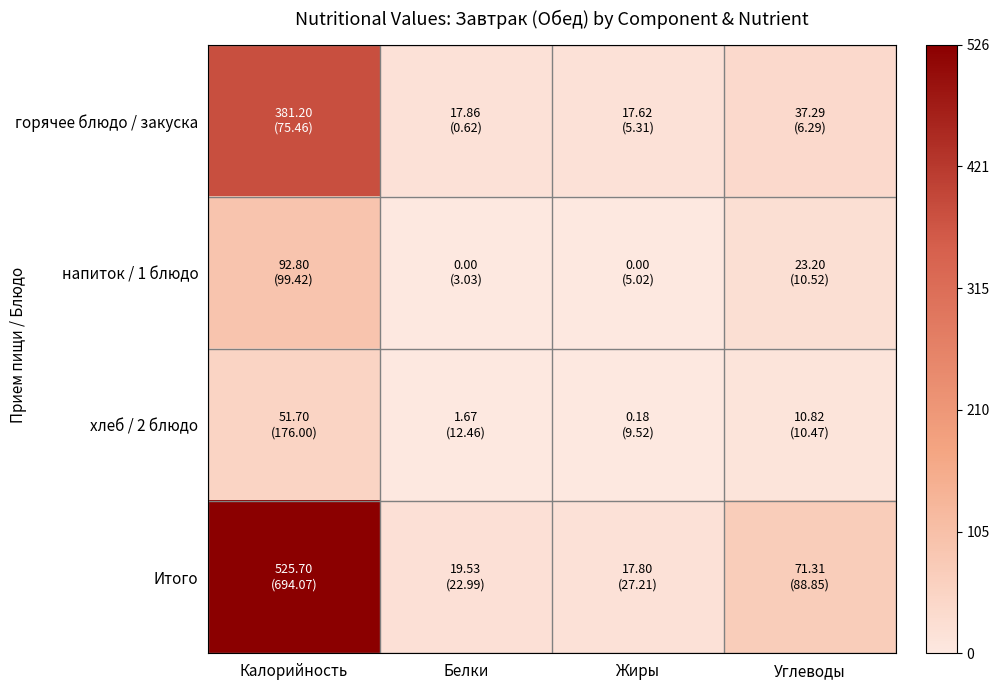

Reading right to left, extract all data points from this chart.

горячее блюдо / закуска: Углеводы=37.3	Жиры=17.6	Белки=17.9	Калорийность=381.2
напиток / 1 блюдо: Углеводы=23.2	Жиры=0.0	Белки=0.0	Калорийность=92.8
хлеб / 2 блюдо: Углеводы=10.8	Жиры=0.2	Белки=1.7	Калорийность=51.7
Итого: Углеводы=71.3	Жиры=17.8	Белки=19.5	Калорийность=525.7